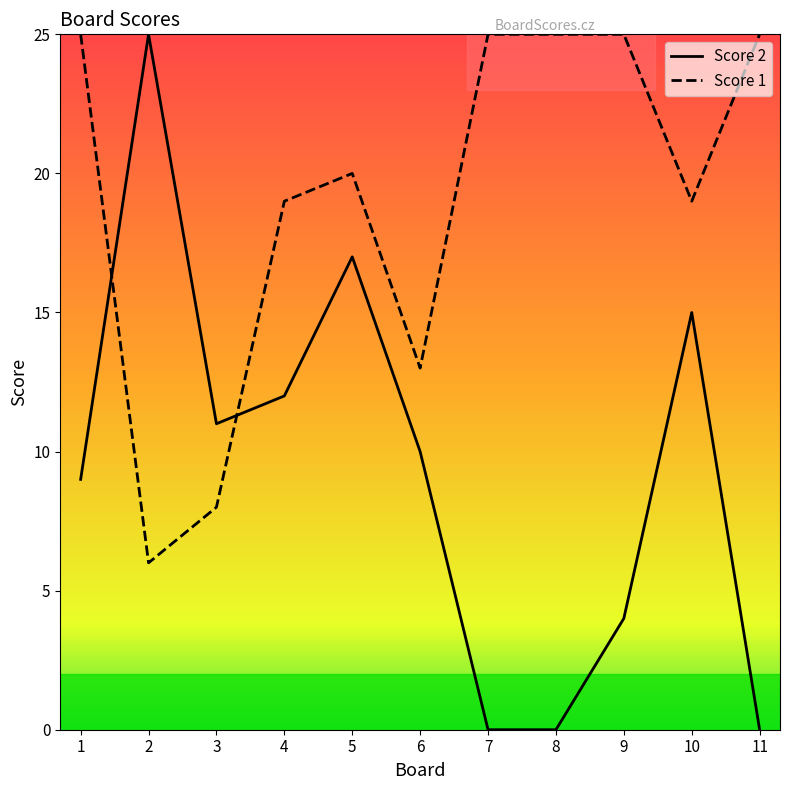

List the series in order of their overall mean, highest first.

Score 1, Score 2